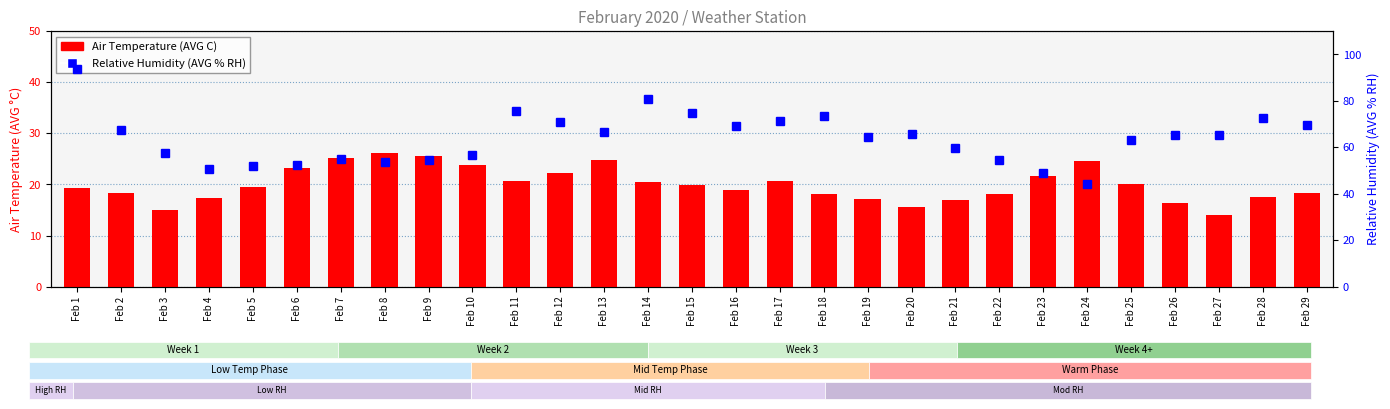

Which series changed the most between Feb 3 and Feb 26?

Relative Humidity (AVG % RH)